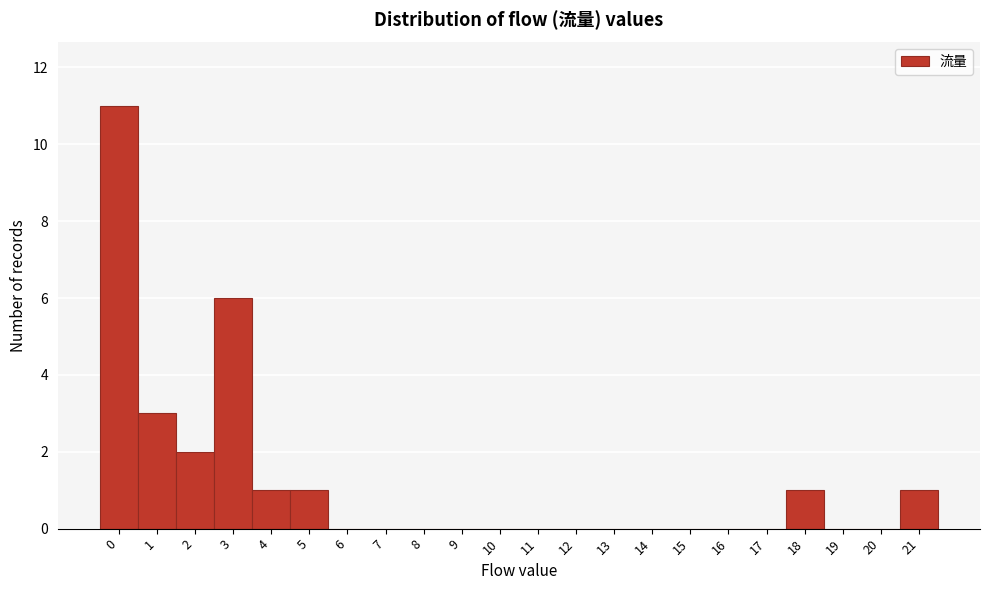

Reading left to right, list every bar in this chart as the range it spans on the x-axis followed by its height. The values are not printed on the chart, so give them approximately, as read against the axis.

-0.5 to 0.5: 11
0.5 to 1.5: 3
1.5 to 2.5: 2
2.5 to 3.5: 6
3.5 to 4.5: 1
4.5 to 5.5: 1
5.5 to 6.5: 0
6.5 to 7.5: 0
7.5 to 8.5: 0
8.5 to 9.5: 0
9.5 to 10.5: 0
10.5 to 11.5: 0
11.5 to 12.5: 0
12.5 to 13.5: 0
13.5 to 14.5: 0
14.5 to 15.5: 0
15.5 to 16.5: 0
16.5 to 17.5: 0
17.5 to 18.5: 1
18.5 to 19.5: 0
19.5 to 20.5: 0
20.5 to 21.5: 1